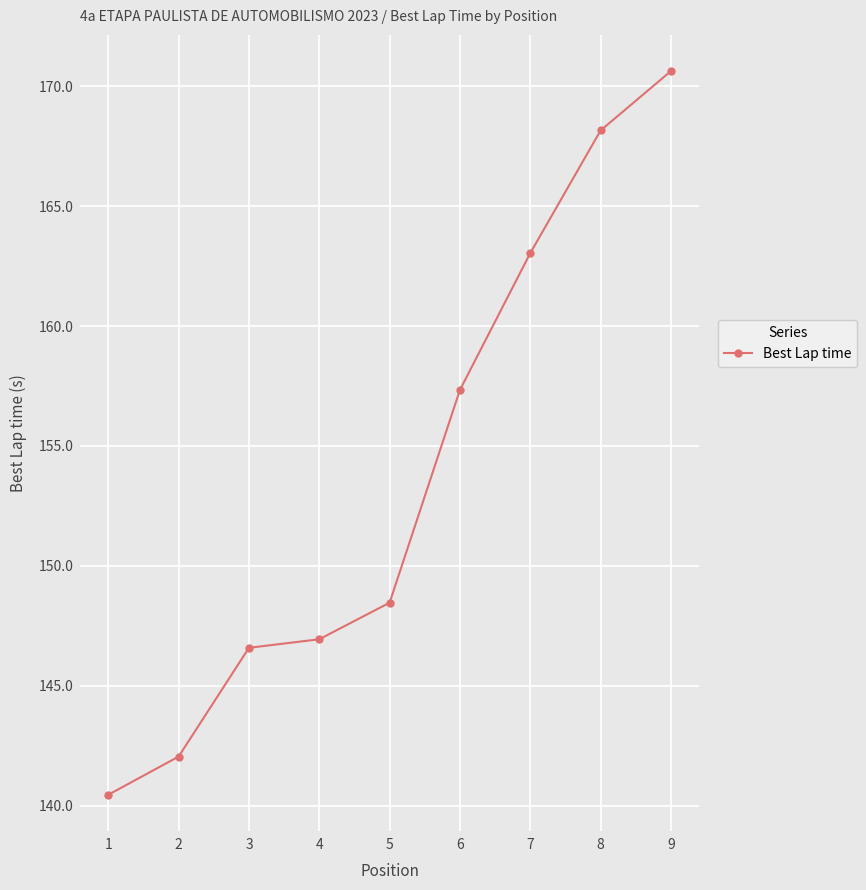

What is the value of the 8th point from the left?

168.2